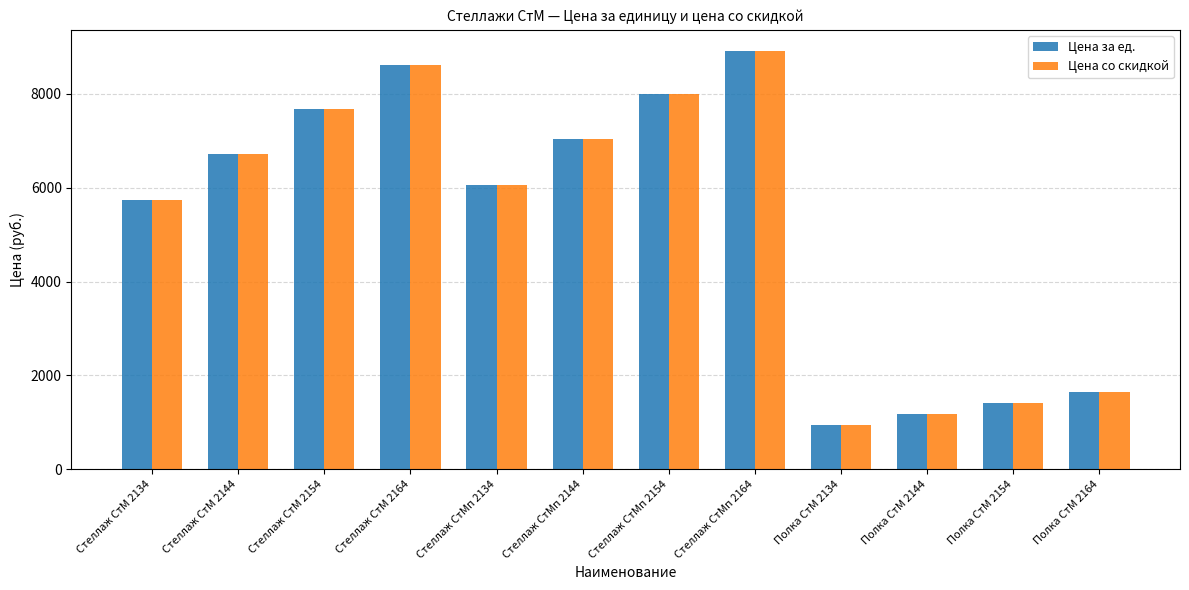

At how many categories does at least one series exceed 3343?

8